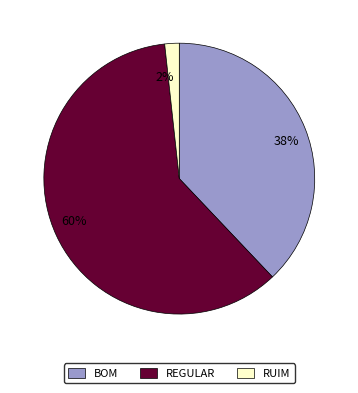

Is the sum of 38% and 2% greater than half?

No